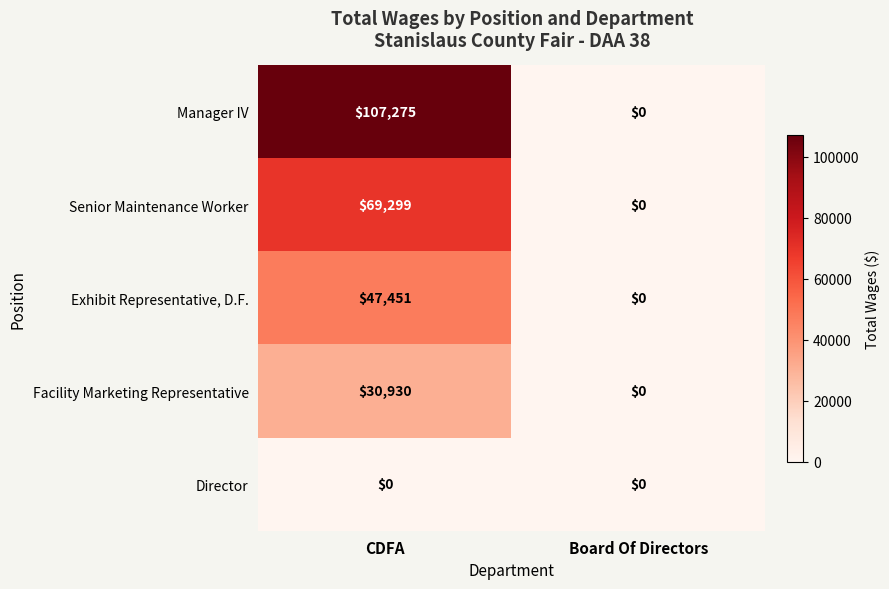

What value does the Exhibit Representative, D.F. series have at CDFA, to the nearest 100?

47500